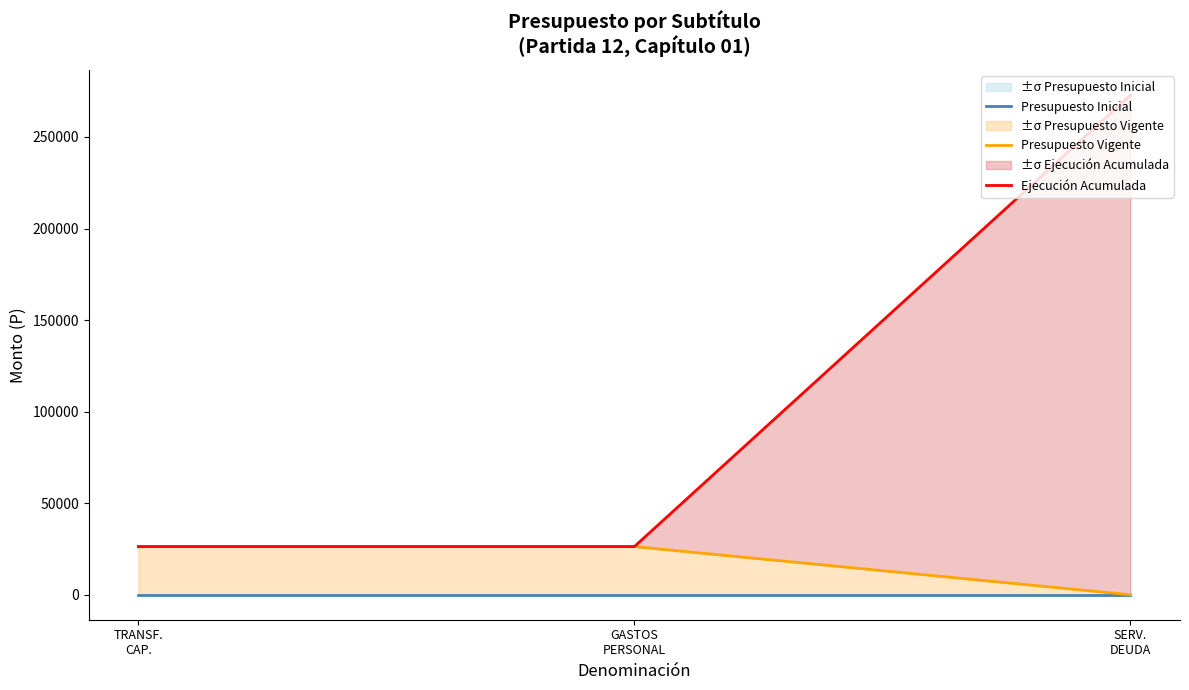

Reading left to right, transcribe all the data shown in this chart.

Presupuesto Inicial: 0	0	0
Presupuesto Vigente: 26309	26309	0
Ejecución Acumulada: 26309	26309	272807